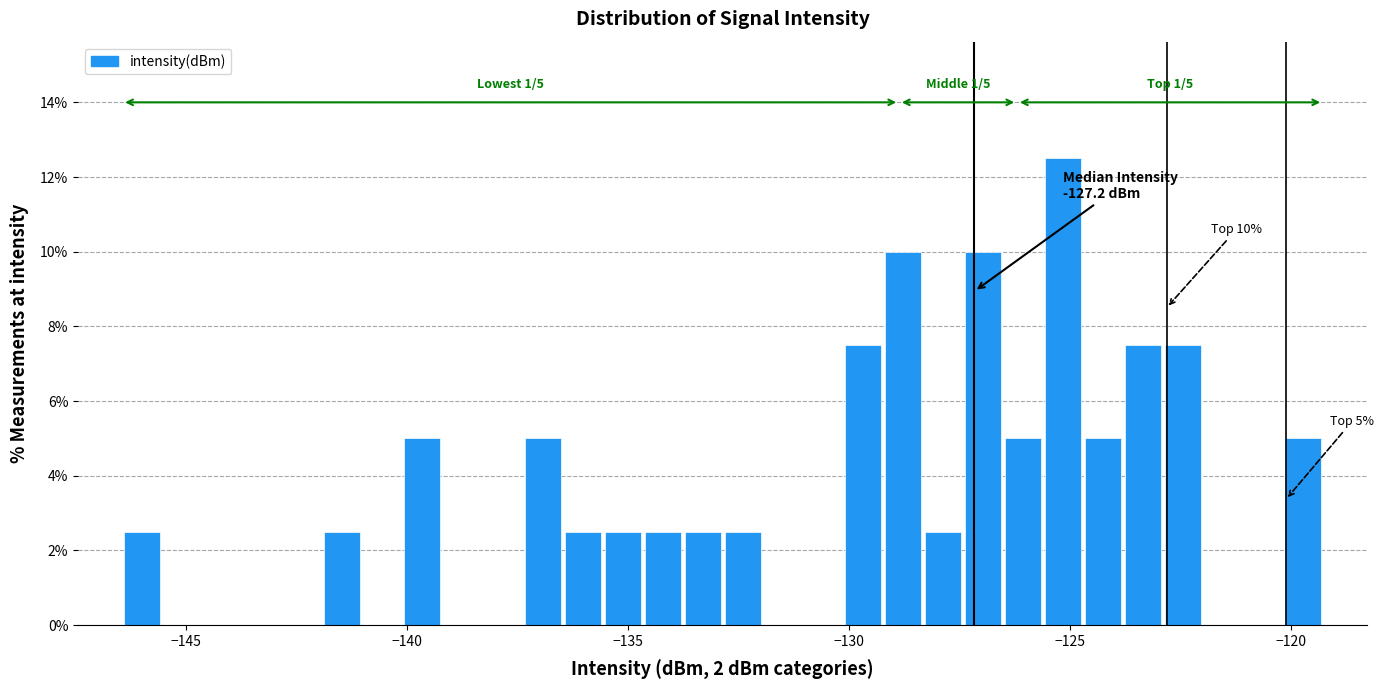

Around what value on the x-axis is the tallest bar? Give the approximate position of its centre, as read against the axis.

-125.0